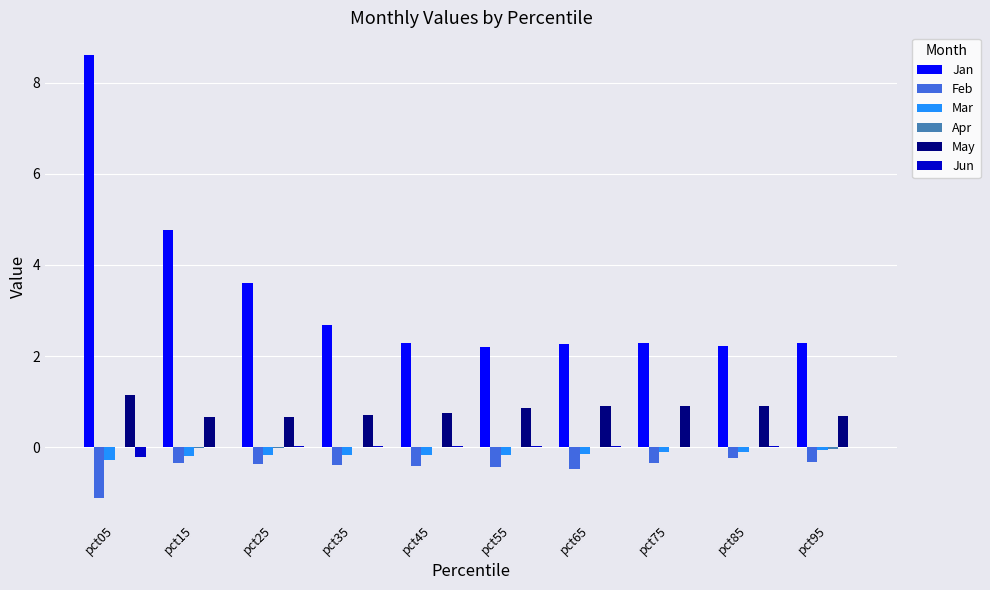

How many groups of bars are there?

10